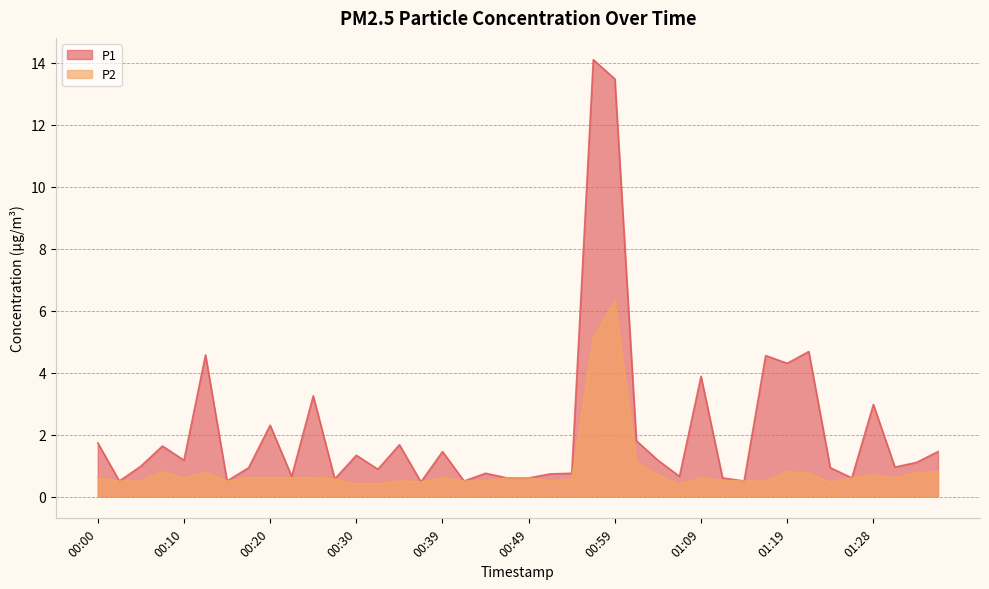

What is the difference between the P1 values at 01:19 and 00:00?

2.6